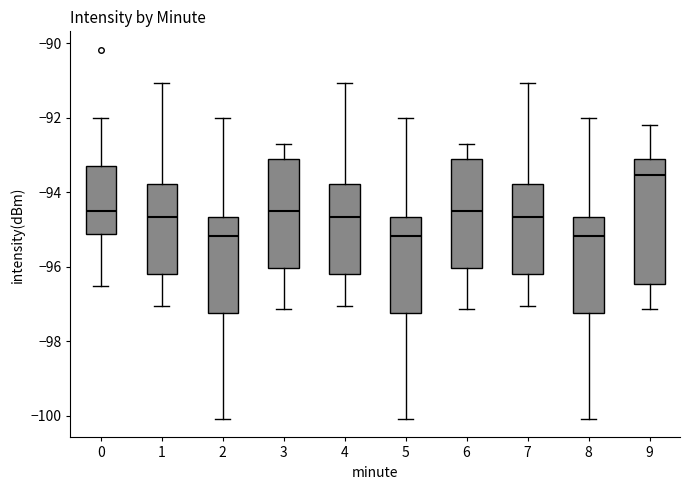

Reading left to right, read every box against the y-axis: the position of its median line, the range the box covers, and the ends of its whiskers. The values are not printed on the chart, so give them approximately, as read against the axis.

0: median -94.6, box -95.2 to -93.2, whiskers -96.6 to -92.0
1: median -94.6, box -96.2 to -93.8, whiskers -97.0 to -91.0
2: median -95.2, box -97.2 to -94.6, whiskers -100.0 to -92.0
3: median -94.6, box -96.0 to -93.0, whiskers -97.2 to -92.6
4: median -94.6, box -96.2 to -93.8, whiskers -97.0 to -91.0
5: median -95.2, box -97.2 to -94.6, whiskers -100.0 to -92.0
6: median -94.6, box -96.0 to -93.0, whiskers -97.2 to -92.6
7: median -94.6, box -96.2 to -93.8, whiskers -97.0 to -91.0
8: median -95.2, box -97.2 to -94.6, whiskers -100.0 to -92.0
9: median -93.6, box -96.4 to -93.0, whiskers -97.2 to -92.2